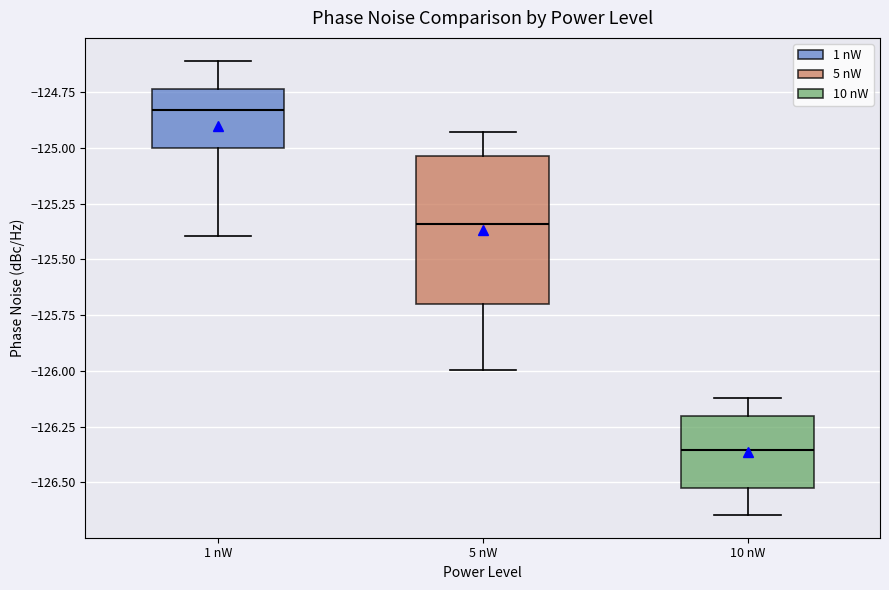

Which box has the lowest median line?

10 nW